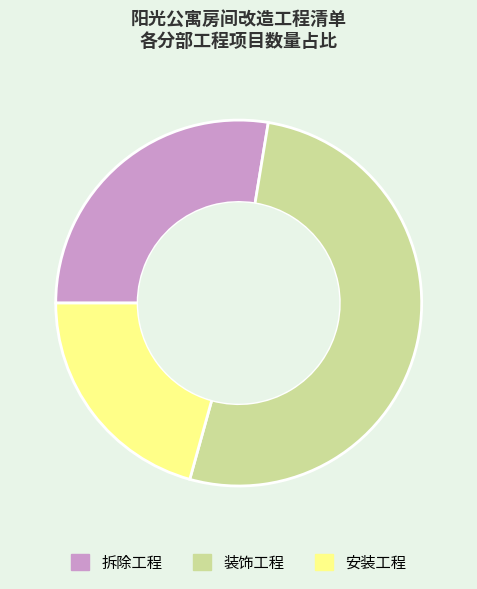

Is there a majority slice in this chart?

Yes